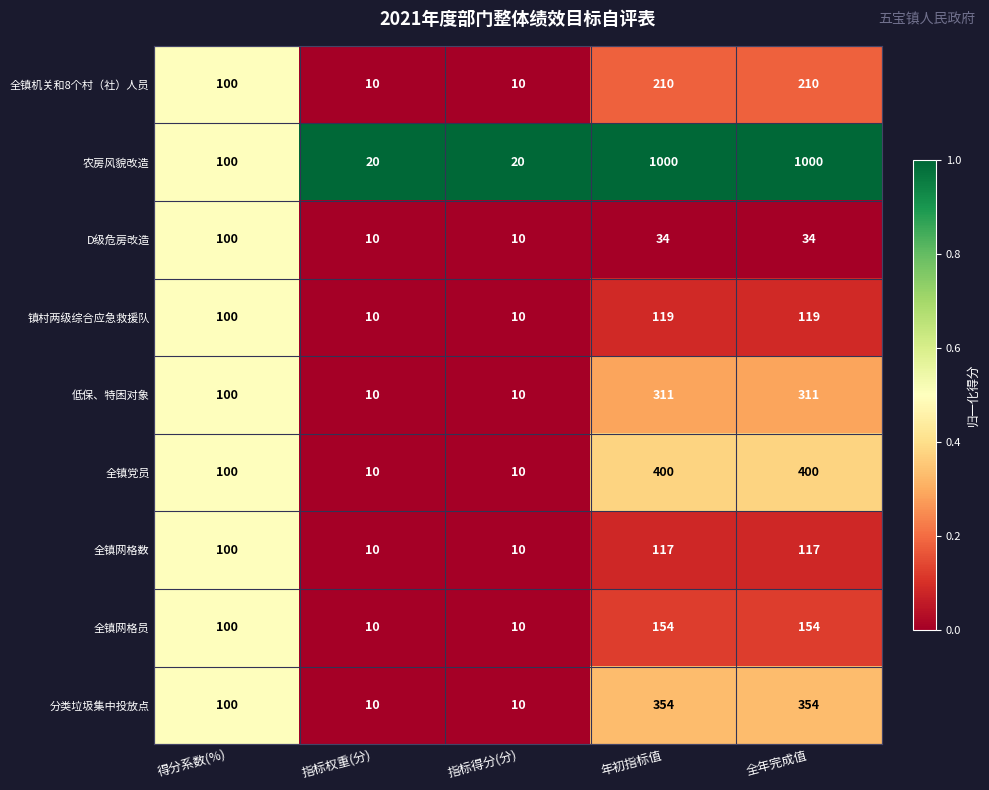

What is the lowest value of the 全镇网格数 series?

10